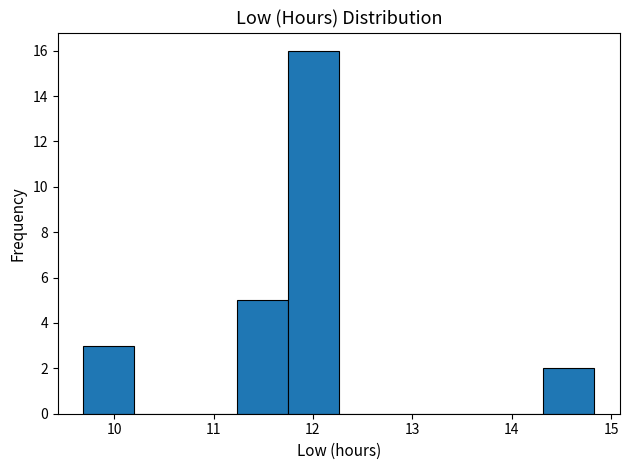

Reading left to right, transcribe this chart: for each bar, give the range it covers on the x-axis and its height. Neither the bar edges nor the heights are printed on the chart, so give them approximately, as read against the axes.

9.7 to 10.2: 3
10.2 to 10.7: 0
10.7 to 11.2: 0
11.2 to 11.7: 5
11.7 to 12.3: 16
12.3 to 12.8: 0
12.8 to 13.3: 0
13.3 to 13.8: 0
13.8 to 14.3: 0
14.3 to 14.8: 2